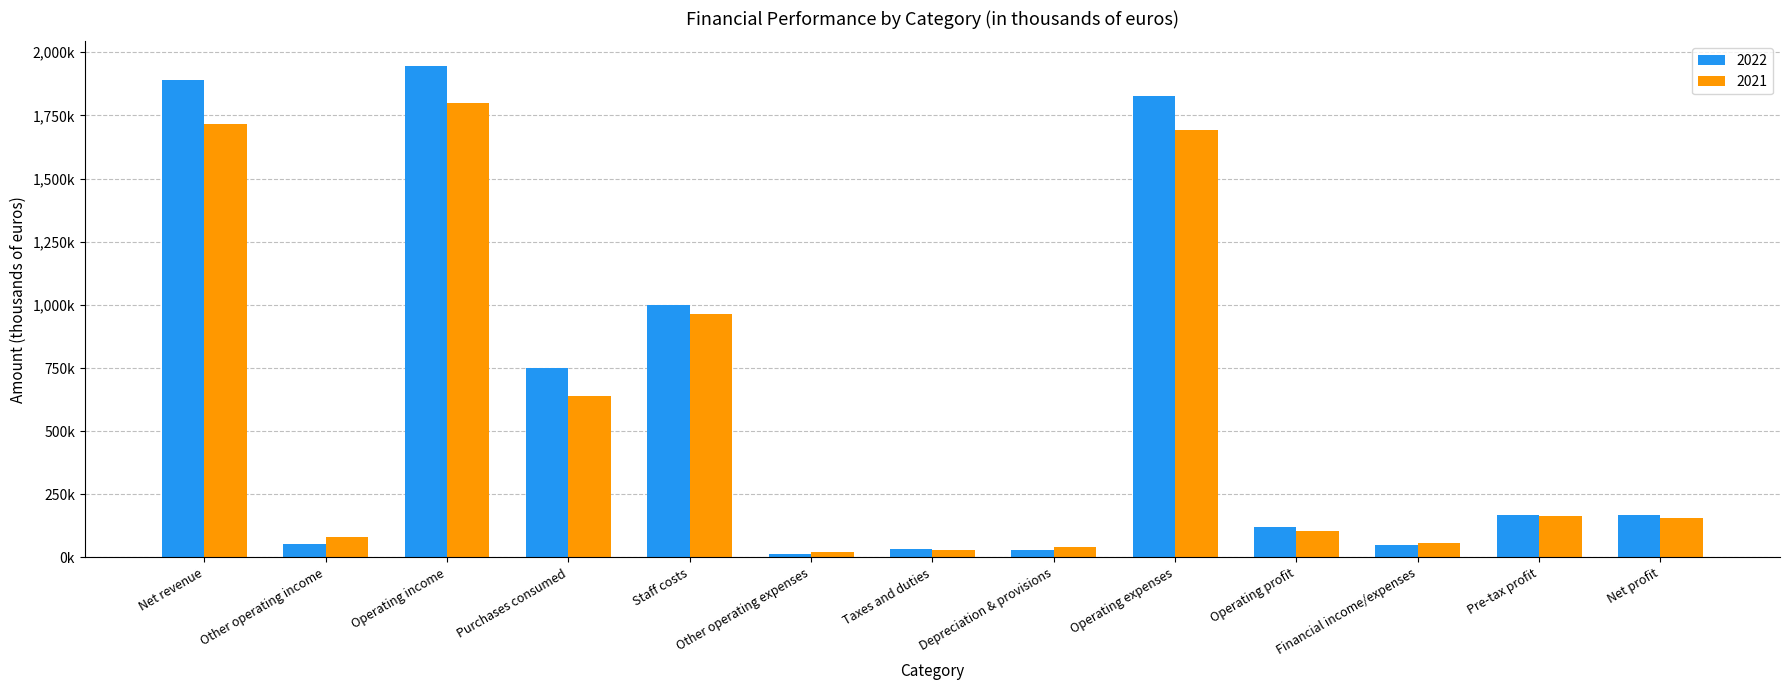

What is the approximate value of 2021 at Purchases consumed, to the nearest 100?

638600